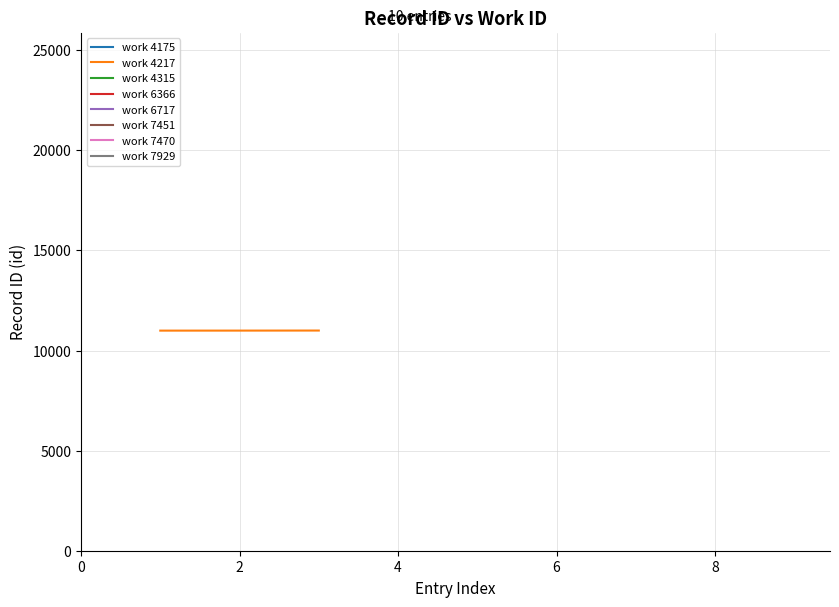

What is the maximum value for work 4217?

10999